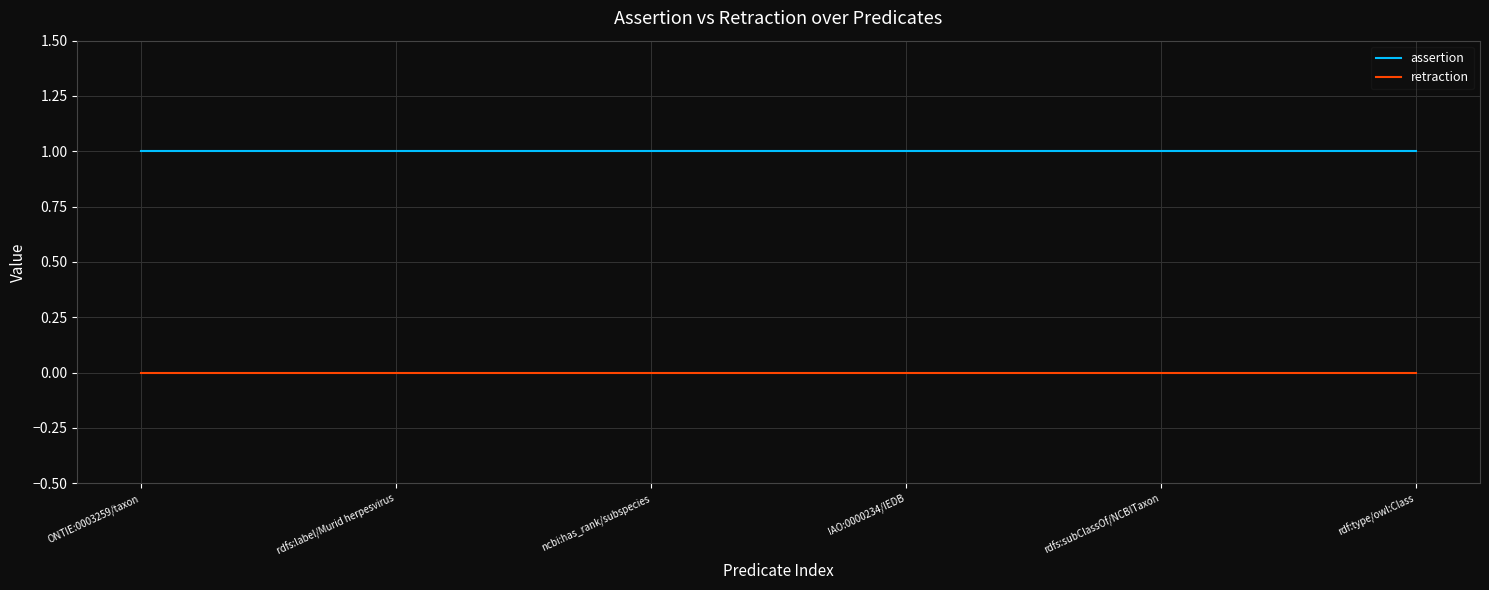

Reading right to left, what are all the values shown in this chart?

assertion: rdf:type/owl:Class=1	rdfs:subClassOf/NCBITaxon=1	IAO:0000234/IEDB=1	ncbi:has_rank/subspecies=1	rdfs:label/Murid herpesvirus=1	ONTIE:0003259/taxon=1
retraction: rdf:type/owl:Class=0	rdfs:subClassOf/NCBITaxon=0	IAO:0000234/IEDB=0	ncbi:has_rank/subspecies=0	rdfs:label/Murid herpesvirus=0	ONTIE:0003259/taxon=0